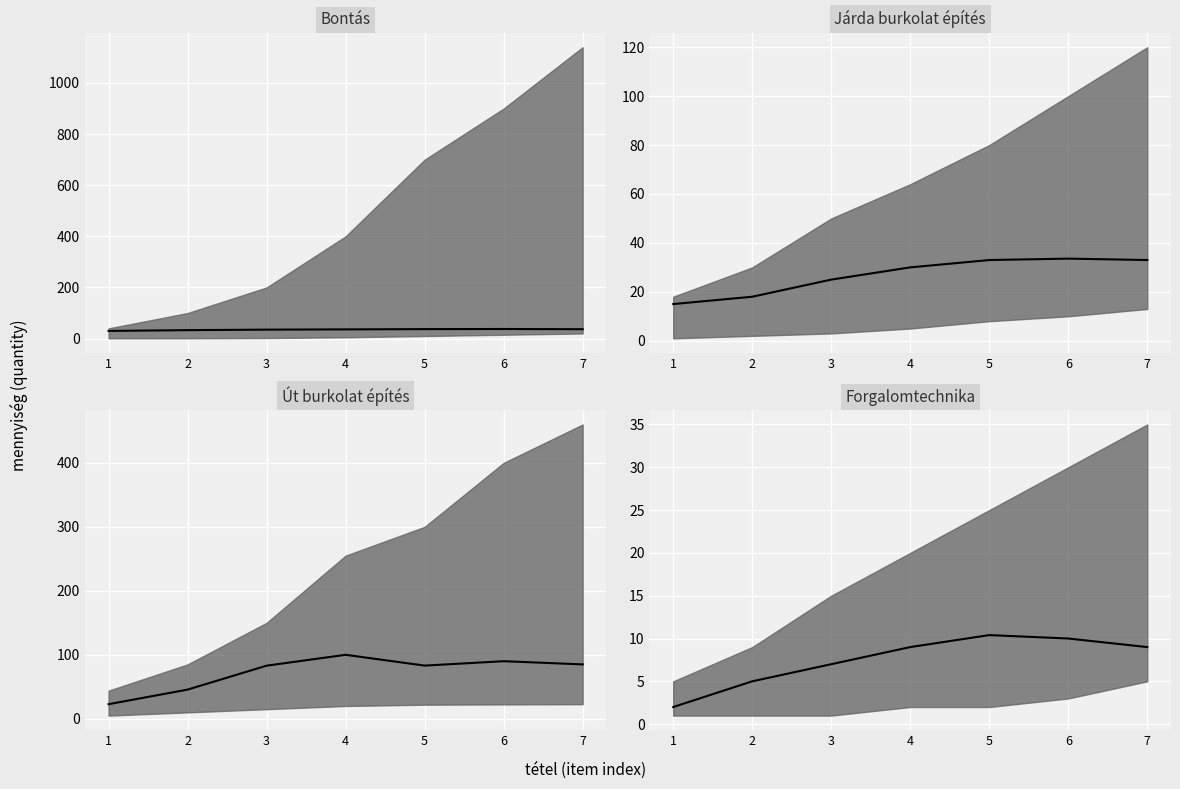

Reading left to right, list all the values displayed in this chart.

Bontás median: 1=30.0	2=33.0	3=35.0	4=36.0	5=37.0	6=37.5	7=36.7
Járda burkolat építés median: 1=15.0	2=18.0	3=25.0	4=30.0	5=33.0	6=33.6	7=33.0
Út burkolat építés median: 1=22.8	2=45.6	3=83.0	4=100.0	5=83.1	6=90.0	7=85.0
Forgalomtechnika median: 1=2.0	2=5.0	3=7.0	4=9.0	5=10.4	6=10.0	7=9.0